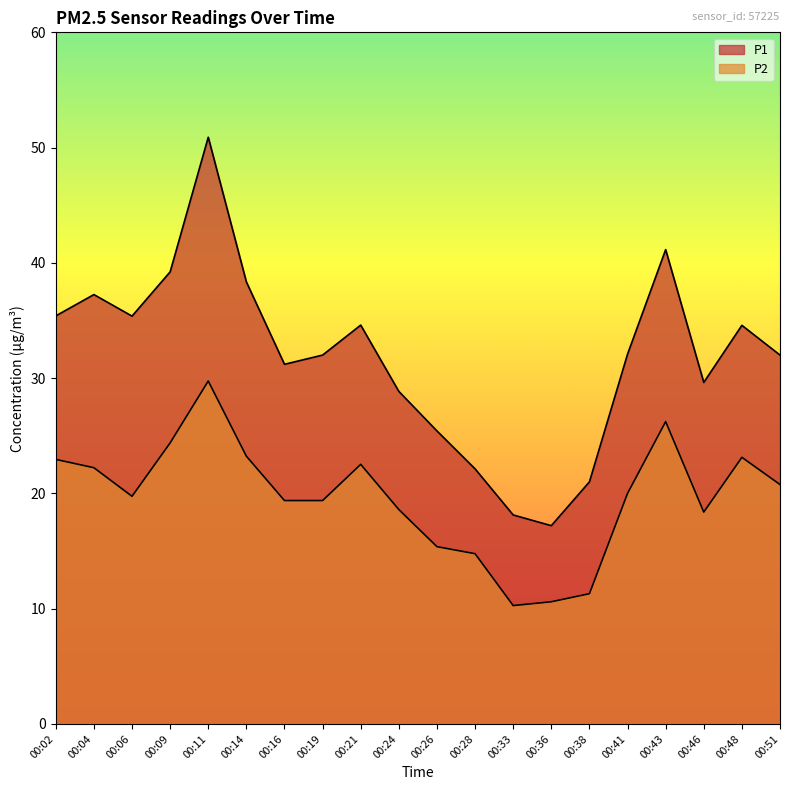

What are all the series names shown in the legend?

P1, P2